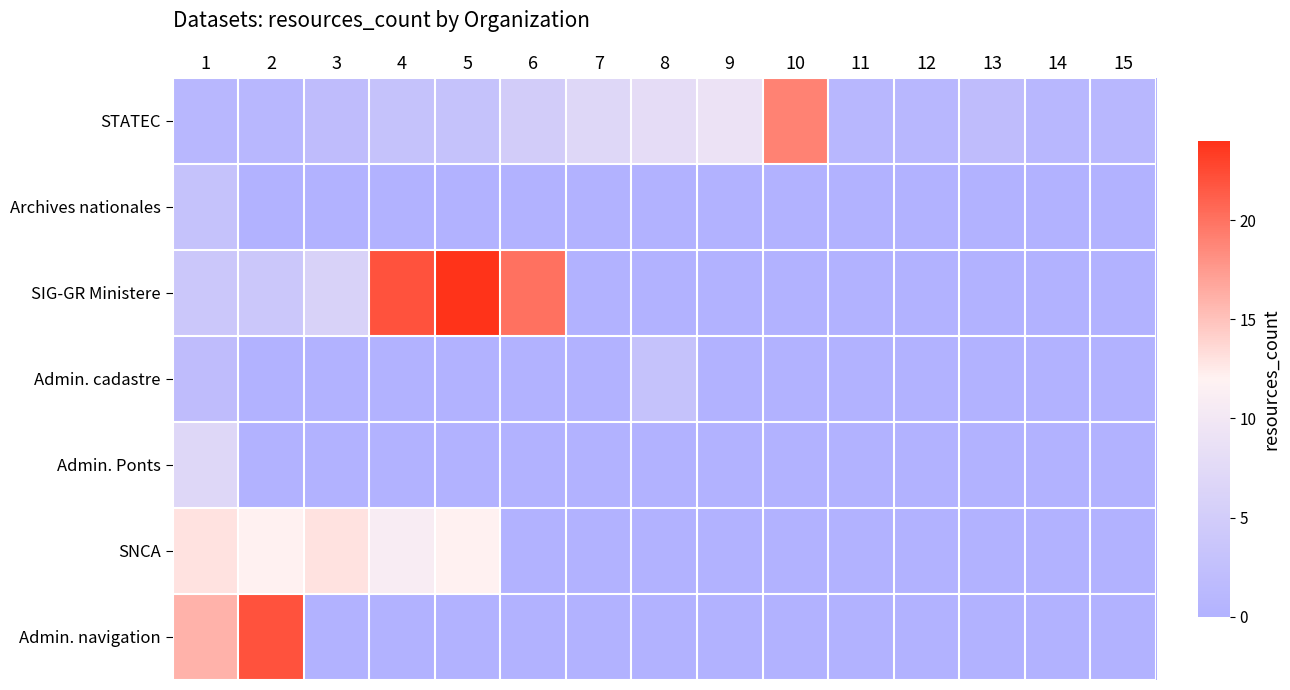

Which series has the largest total across all categories?

SIG-GR Ministere